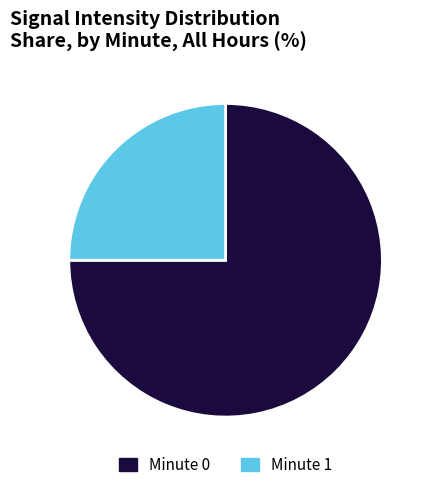

Which slice is the smallest?

Minute 1